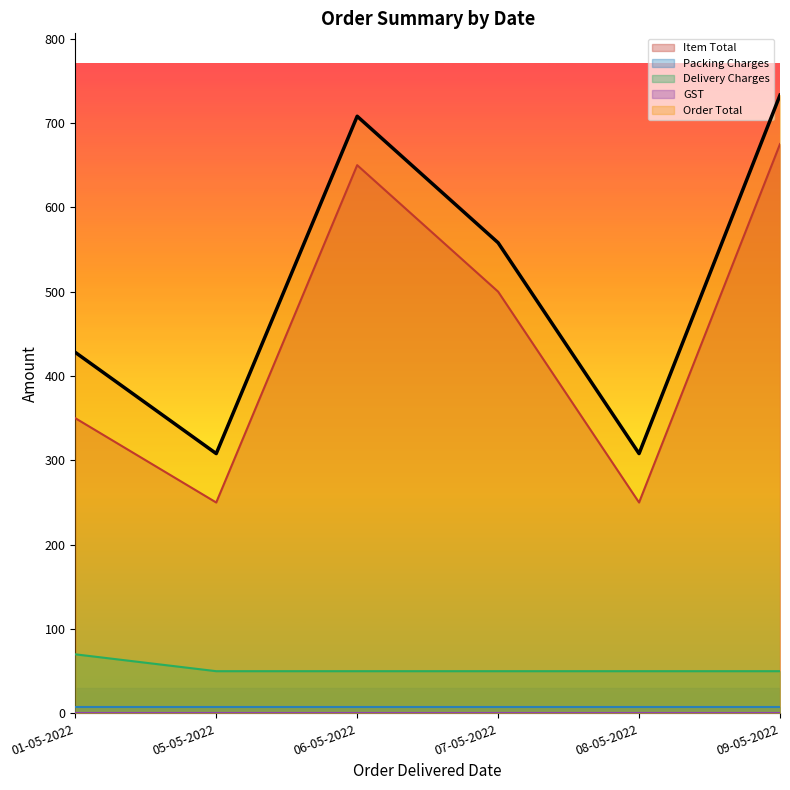

Which series has the largest total across all categories?

Order Total